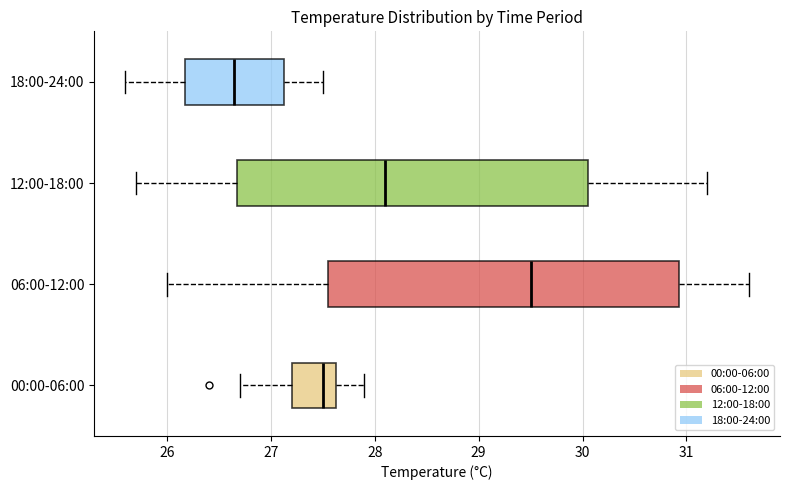

Reading bottom to top, read every box against the x-axis: the position of its median line, the range the box covers, and the ends of its whiskers. The values are not printed on the chart, so give them approximately, as read against the axis.

00:00-06:00: median 27.5, box 27.2 to 27.6, whiskers 26.7 to 27.9
06:00-12:00: median 29.5, box 27.6 to 30.9, whiskers 26.0 to 31.6
12:00-18:00: median 28.1, box 26.7 to 30.1, whiskers 25.7 to 31.2
18:00-24:00: median 26.7, box 26.2 to 27.1, whiskers 25.6 to 27.5